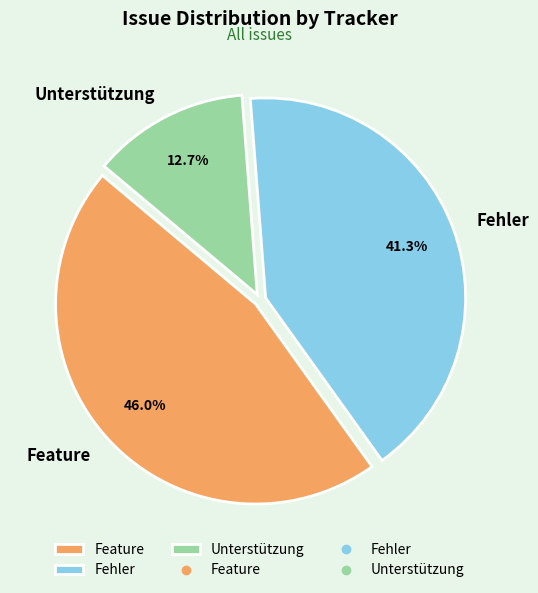

Count the number of slices in the pie.

3